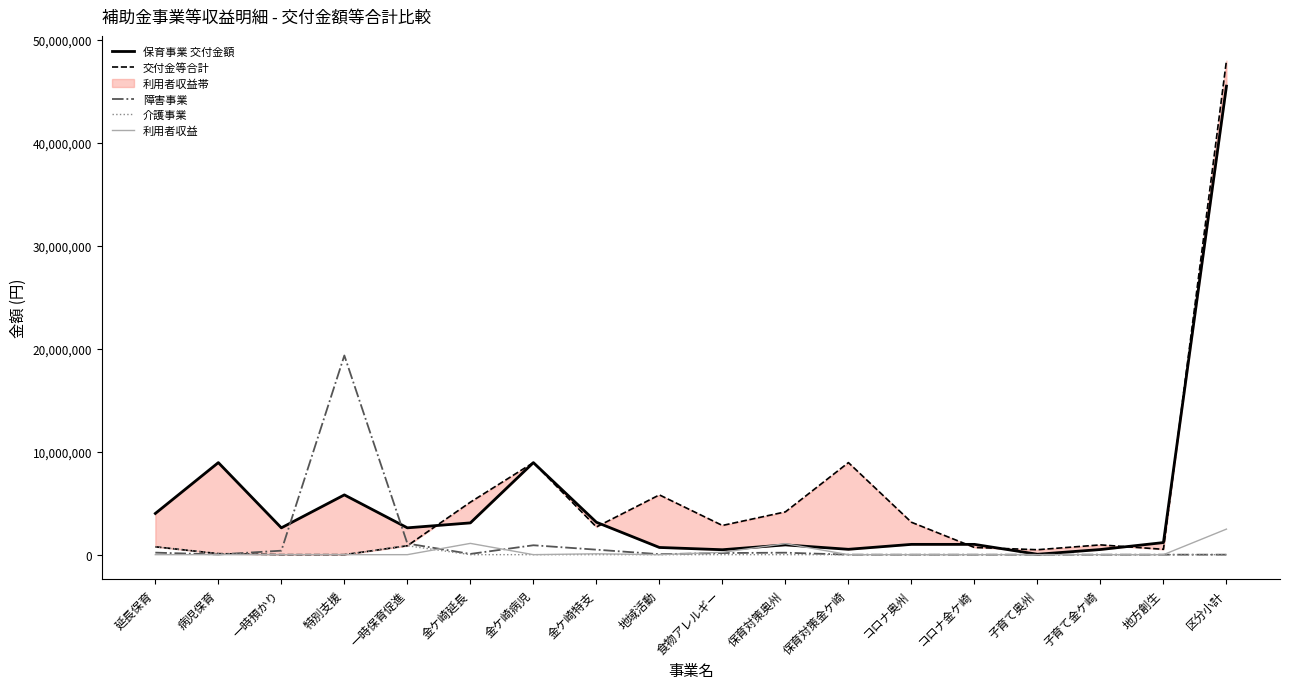

Rank the series at コロナ奥州 from lowest to highest value.

障害事業, 介護事業, 利用者収益, 保育事業 交付金額, 交付金等合計